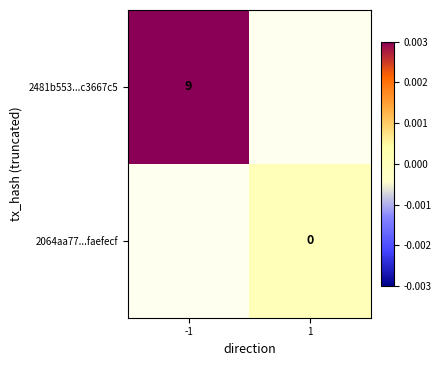

Is it true that 2481b553...c3667c5 equals 0.0 at -1?

False